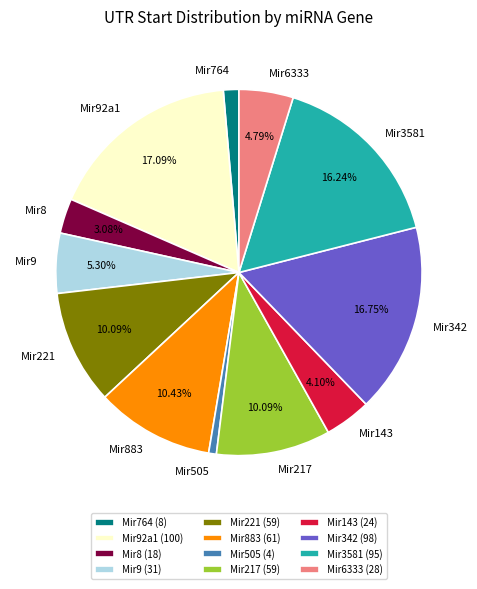

Do Mir505 and Mir9 together represent more than half of the pie?

No